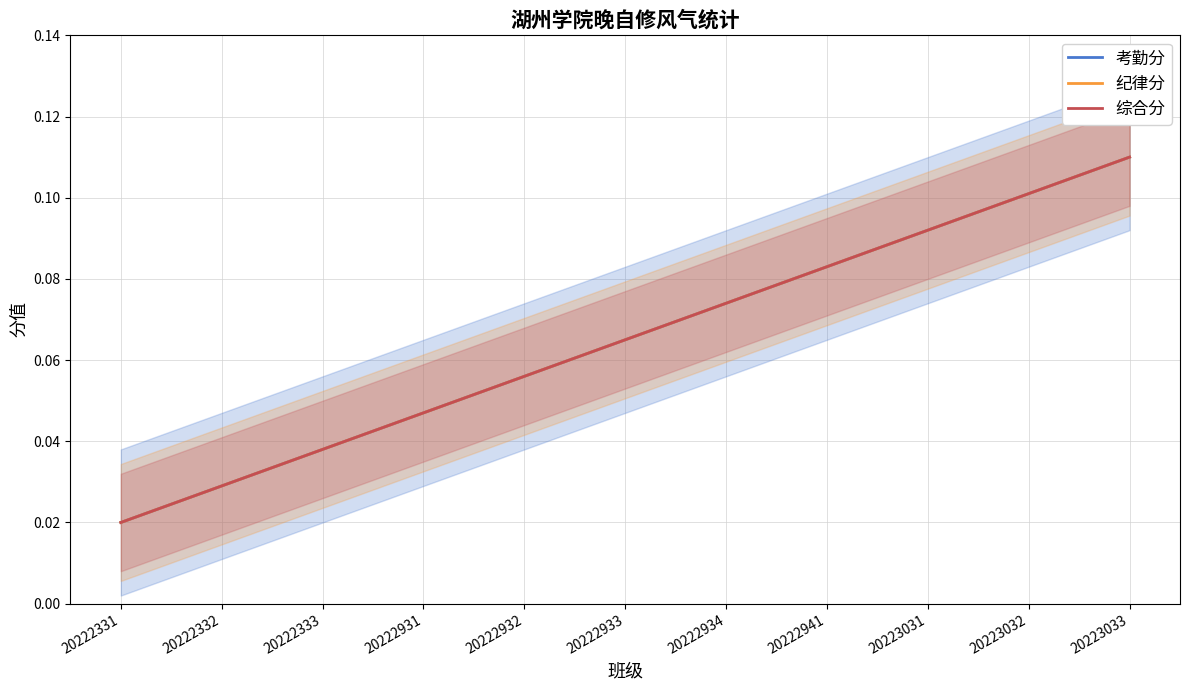

Reading left to right, list all the values displayed in this chart.

考勤分: 20222331=0.0	20222332=0.0	20222333=0.0	20222931=0.0	20222932=0.1	20222933=0.1	20222934=0.1	20222941=0.1	20223031=0.1	20223032=0.1	20223033=0.1
纪律分: 20222331=0.0	20222332=0.0	20222333=0.0	20222931=0.0	20222932=0.1	20222933=0.1	20222934=0.1	20222941=0.1	20223031=0.1	20223032=0.1	20223033=0.1
综合分: 20222331=0.0	20222332=0.0	20222333=0.0	20222931=0.0	20222932=0.1	20222933=0.1	20222934=0.1	20222941=0.1	20223031=0.1	20223032=0.1	20223033=0.1